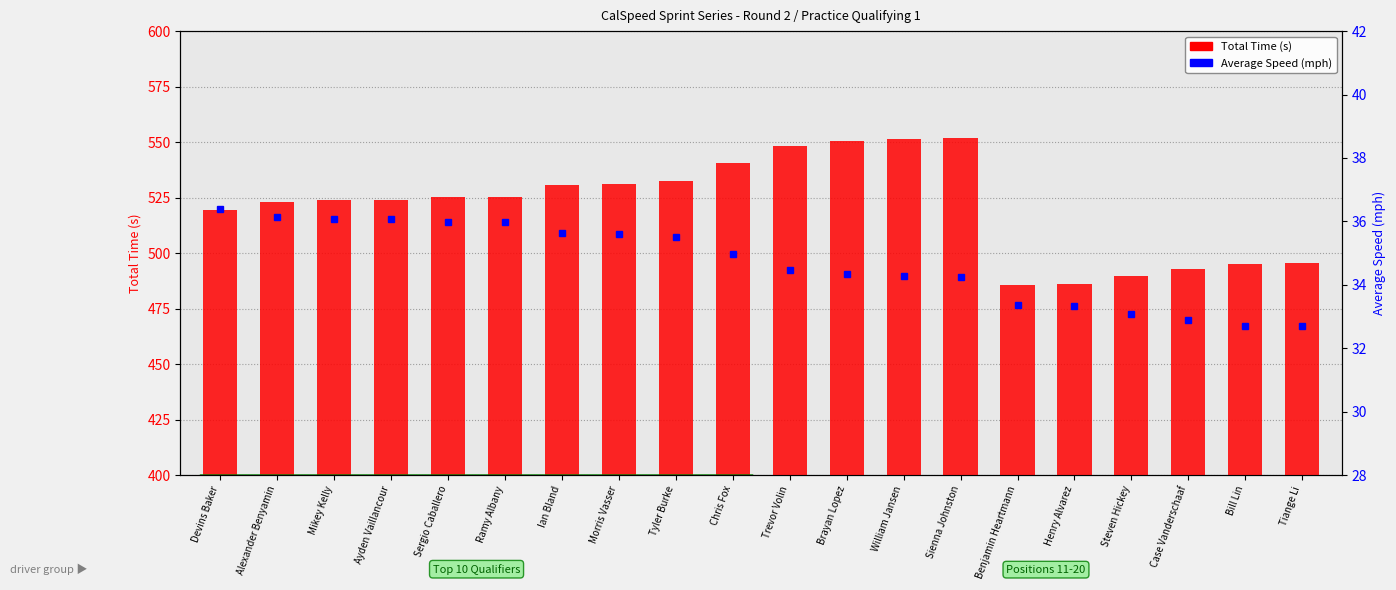

What is the spread (max minus min) of values at Sergio Caballero?

489.1